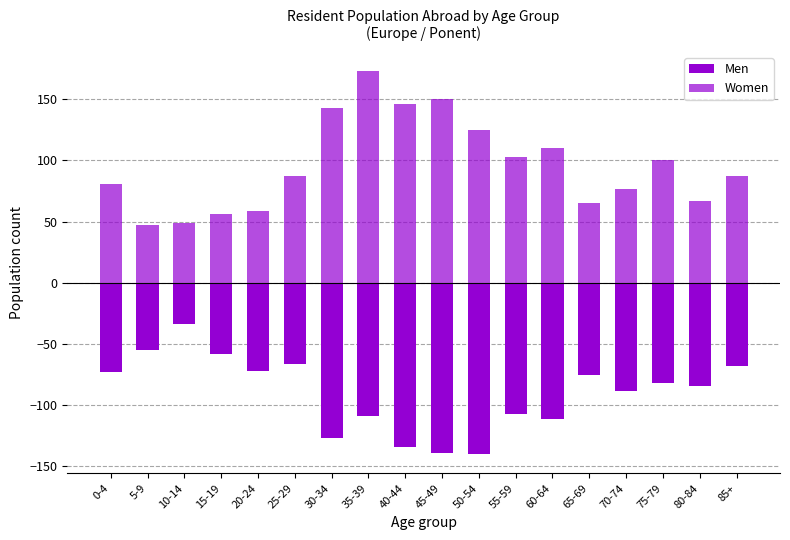

Rank the categories by Men value from lowest to highest.

50-54, 45-49, 40-44, 30-34, 60-64, 35-39, 55-59, 70-74, 80-84, 75-79, 65-69, 0-4, 20-24, 85+, 25-29, 15-19, 5-9, 10-14